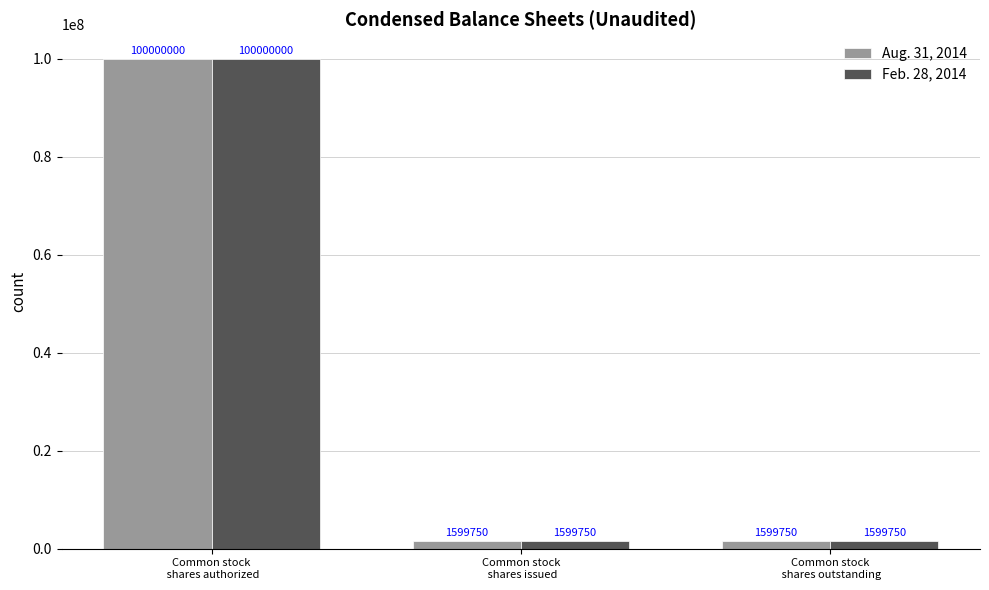

What is the difference between the maximum and minimum values in the Feb. 28, 2014 series?

98400250